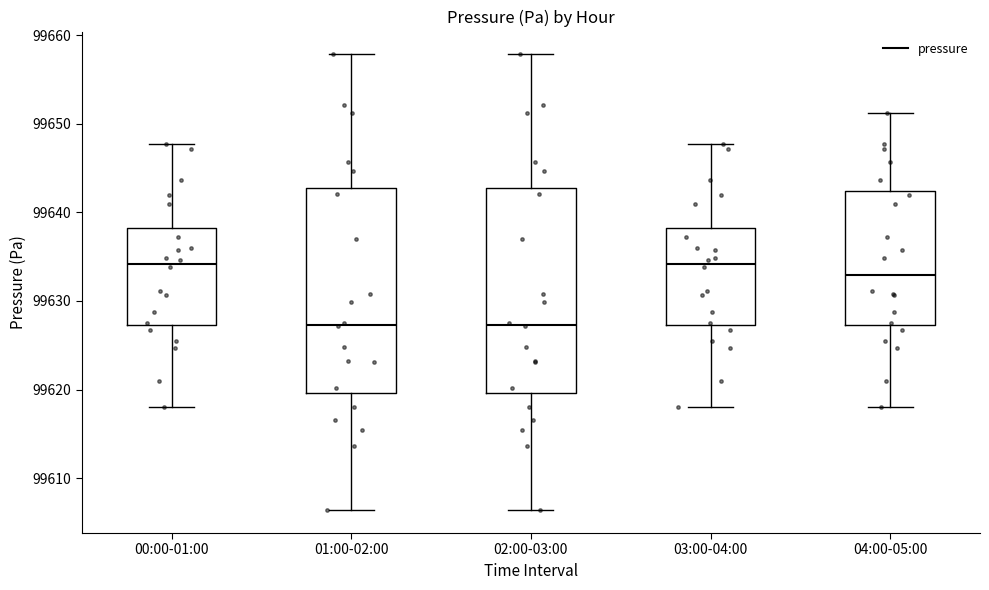

Reading left to right, read every box against the y-axis: the position of its median line, the range the box covers, and the ends of its whiskers. The values are not printed on the chart, so give them approximately, as read against the axis.

00:00-01:00: median 99634, box 99627 to 99638, whiskers 99618 to 99648
01:00-02:00: median 99627, box 99620 to 99643, whiskers 99606 to 99658
02:00-03:00: median 99627, box 99620 to 99643, whiskers 99606 to 99658
03:00-04:00: median 99634, box 99627 to 99638, whiskers 99618 to 99648
04:00-05:00: median 99633, box 99627 to 99642, whiskers 99618 to 99651